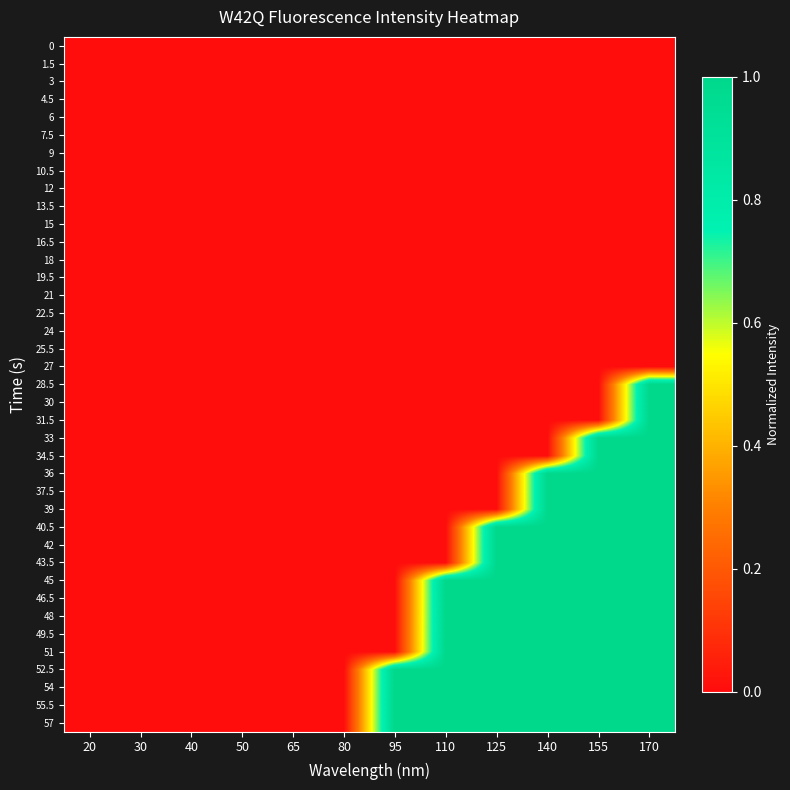

At which category does the chart reach its minimum across all series?

20